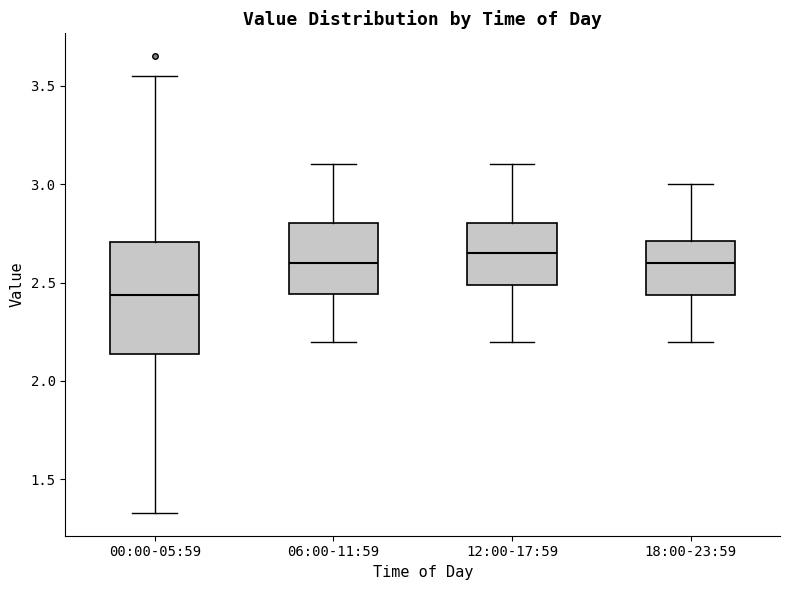

Reading left to right, read every box against the y-axis: the position of its median line, the range the box covers, and the ends of its whiskers. The values are not printed on the chart, so give them approximately, as read against the axis.

00:00-05:59: median 2.45, box 2.15 to 2.70, whiskers 1.35 to 3.55
06:00-11:59: median 2.60, box 2.45 to 2.80, whiskers 2.20 to 3.10
12:00-17:59: median 2.65, box 2.50 to 2.80, whiskers 2.20 to 3.10
18:00-23:59: median 2.60, box 2.45 to 2.70, whiskers 2.20 to 3.00